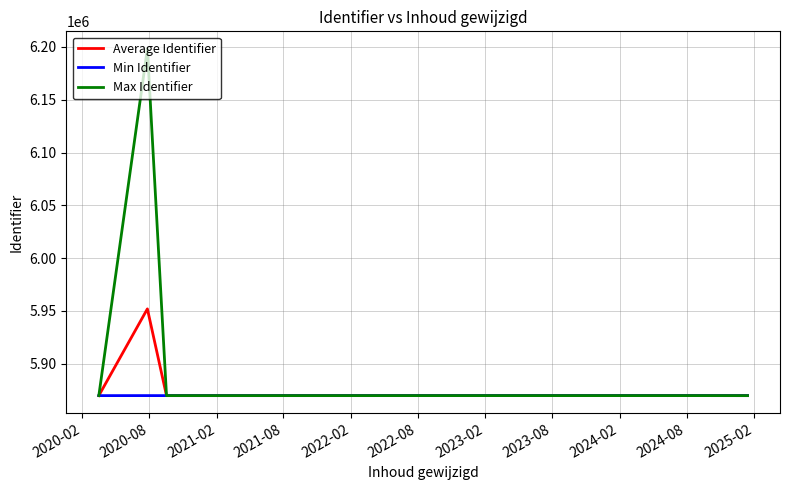

List the series in order of their overall mean, highest first.

Max Identifier, Average Identifier, Min Identifier